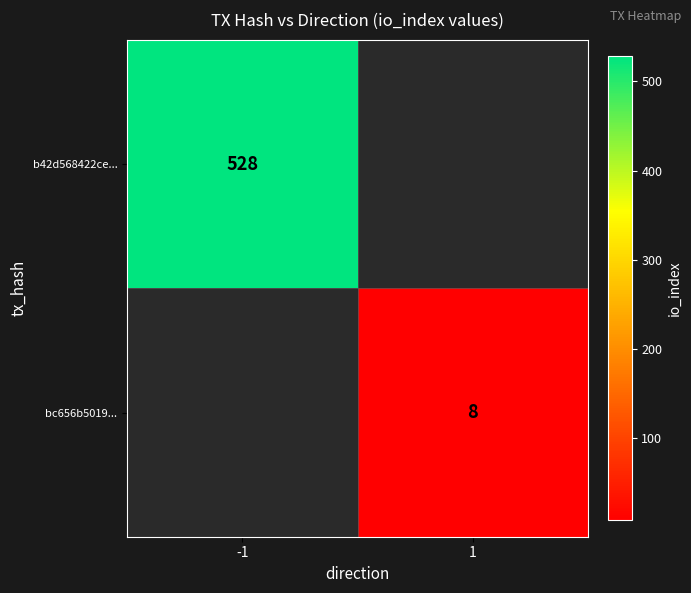

The value of bc656b5019... at 1 is 4. True or false?

False